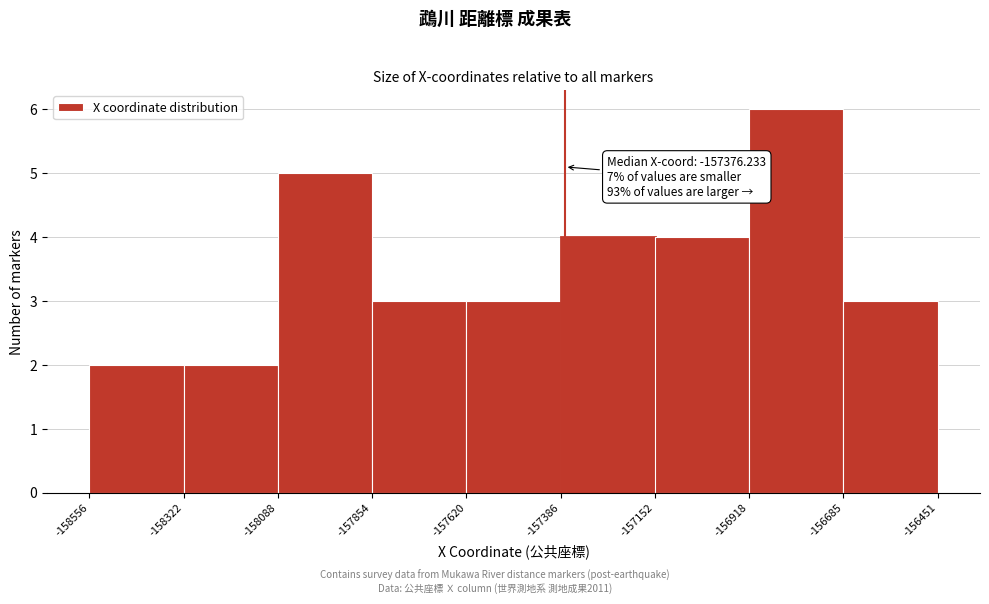

Over which range of the x-axis is the bar tallest?

-156918 to -156685